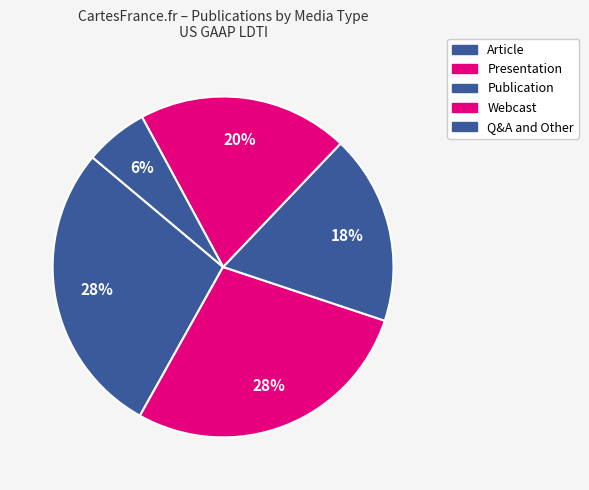

Is Publication the majority of the pie?

No